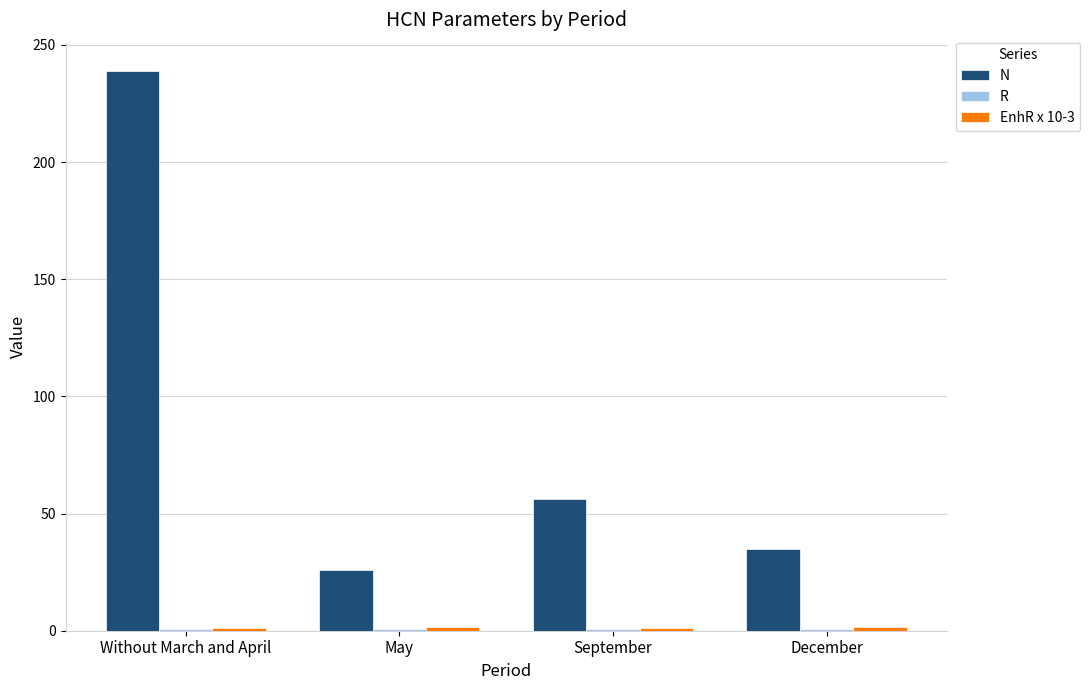

At which label does N reach its peak?

Without March and April